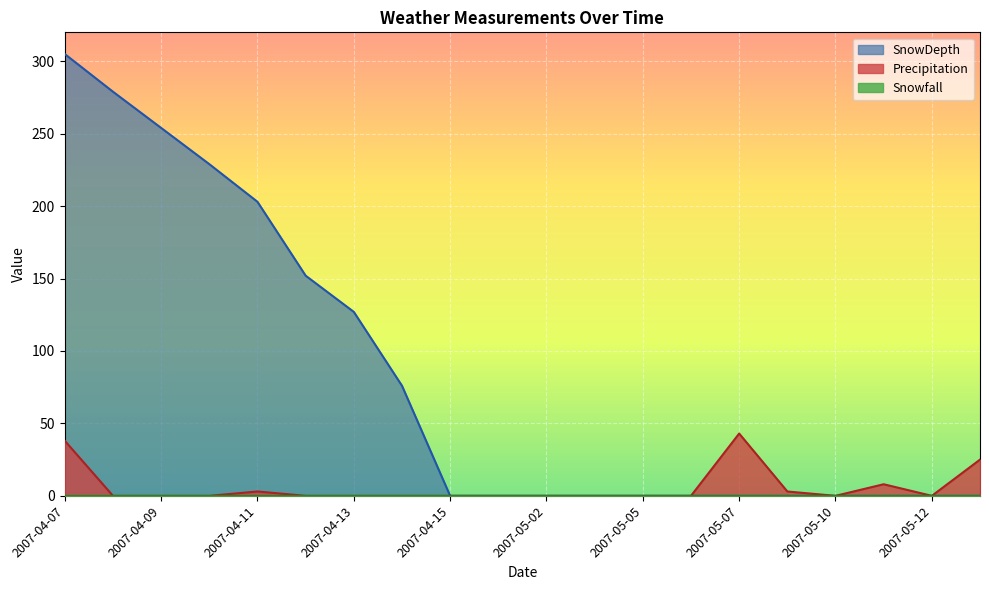

How many categories are shown in the chart?

20